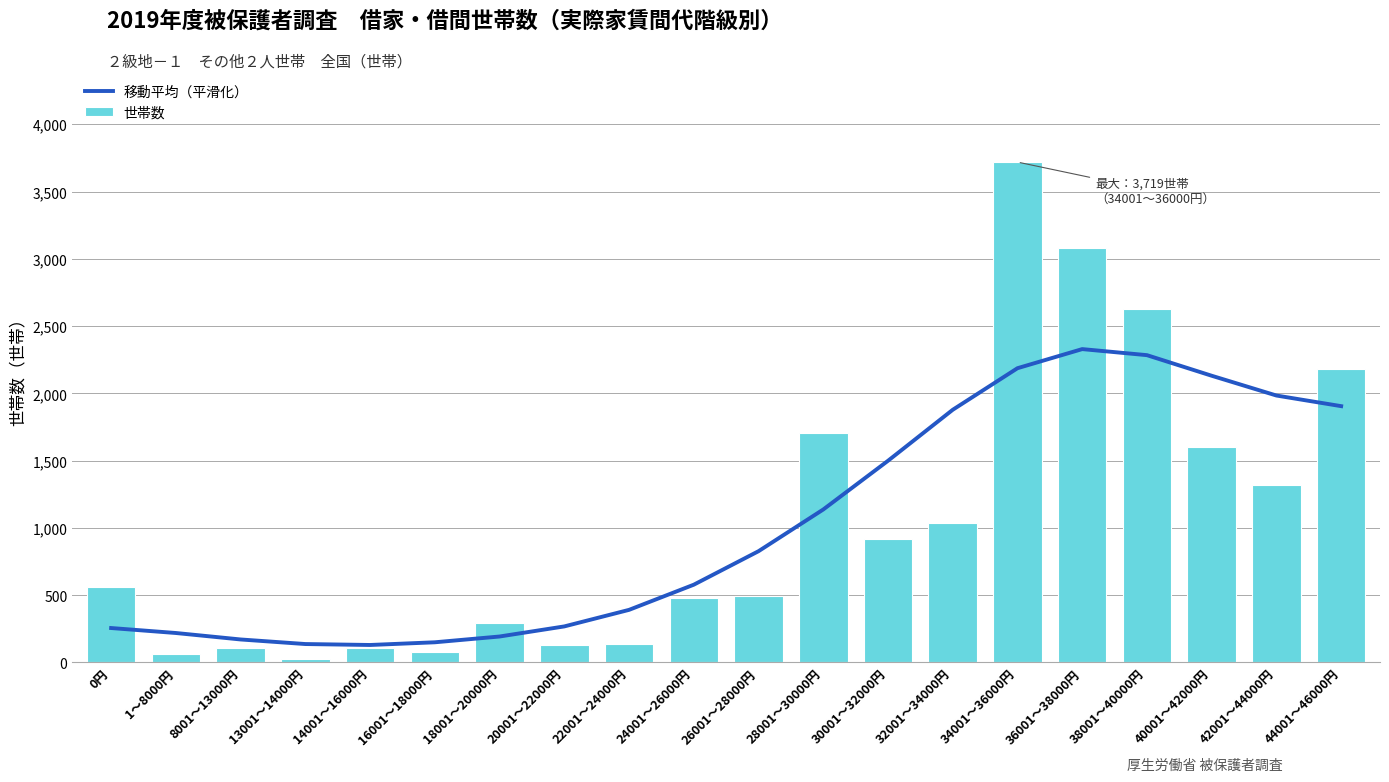

What is the average value of the 世帯数 series?

1033